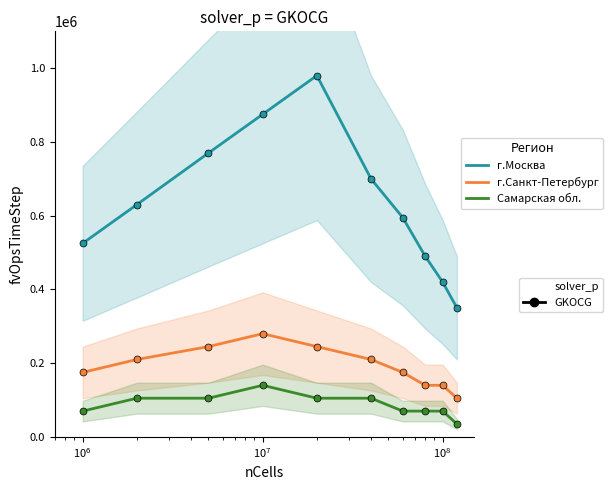

What is the value of the Самарская область point at the 4th from the left?

140000